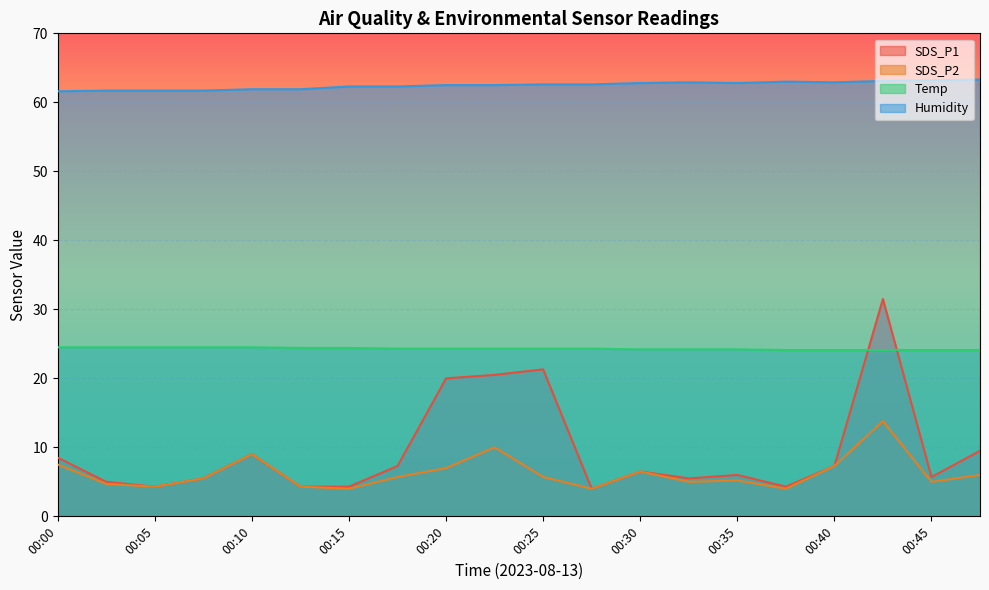

Reading right to left, extract all data points from this chart.

SDS_P1: 00:47=9.5	00:45=5.7	00:42=31.5	00:40=7.3	00:37=4.3	00:35=6.0	00:32=5.5	00:30=6.5	00:28=4.0	00:25=21.3	00:23=20.5	00:20=20.0	00:18=7.3	00:15=4.3	00:13=4.3	00:10=9.0	00:08=5.5	00:05=4.3	00:03=5.0	00:00=8.5
SDS_P2: 00:47=6.0	00:45=5.0	00:42=13.8	00:40=7.3	00:37=4.0	00:35=5.2	00:32=5.0	00:30=6.5	00:28=4.0	00:25=5.7	00:23=10.0	00:20=7.0	00:18=5.7	00:15=4.0	00:13=4.3	00:10=9.0	00:08=5.5	00:05=4.3	00:03=4.7	00:00=7.5
Temp: 00:47=24.1	00:45=24.1	00:42=24.1	00:40=24.1	00:37=24.1	00:35=24.2	00:32=24.2	00:30=24.2	00:28=24.3	00:25=24.3	00:23=24.3	00:20=24.3	00:18=24.3	00:15=24.4	00:13=24.4	00:10=24.5	00:08=24.5	00:05=24.5	00:03=24.5	00:00=24.5
Humidity: 00:47=63.3	00:45=63.2	00:42=63.1	00:40=62.9	00:37=63.0	00:35=62.8	00:32=62.9	00:30=62.8	00:28=62.6	00:25=62.6	00:23=62.5	00:20=62.5	00:18=62.3	00:15=62.3	00:13=61.9	00:10=61.9	00:08=61.7	00:05=61.7	00:03=61.7	00:00=61.6